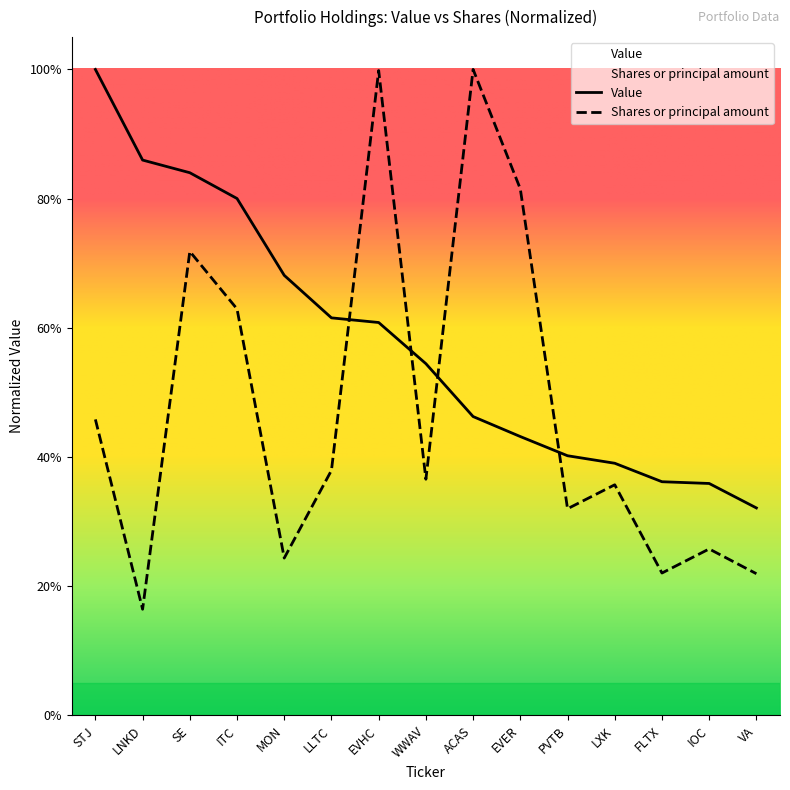

Which series has the widest spread of values?

Shares or principal amount